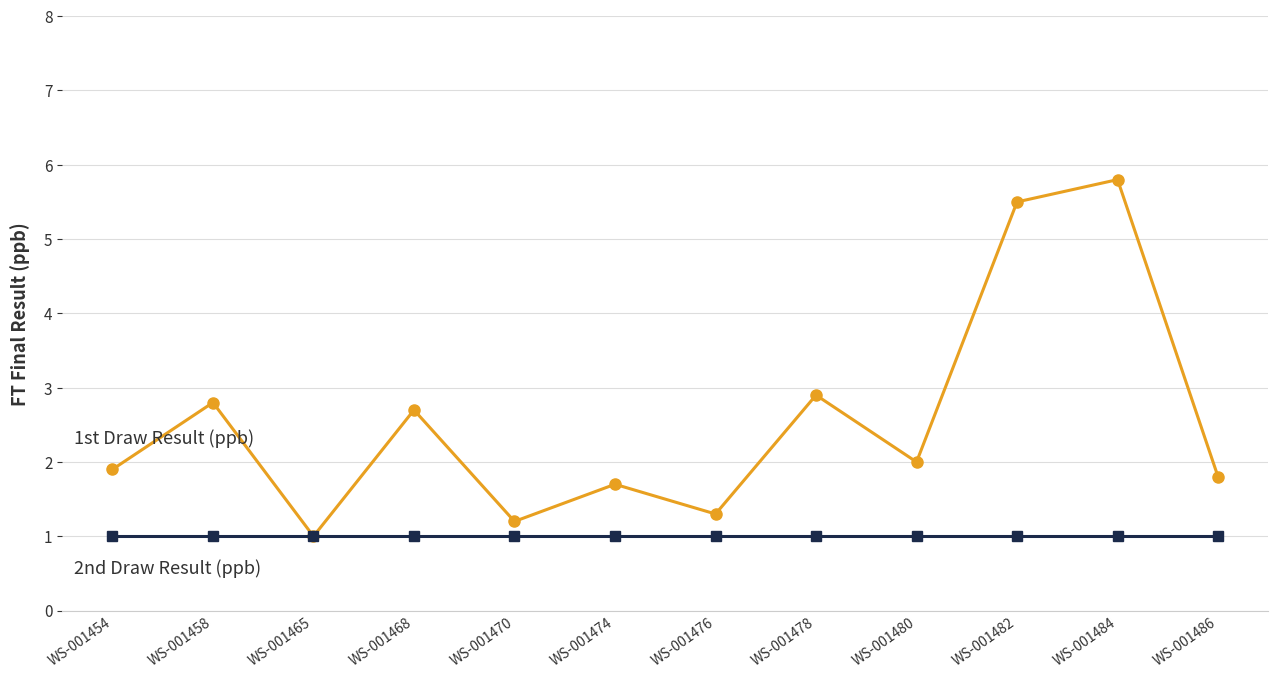

What is the spread (max minus min) of values at WS-001474?

0.7